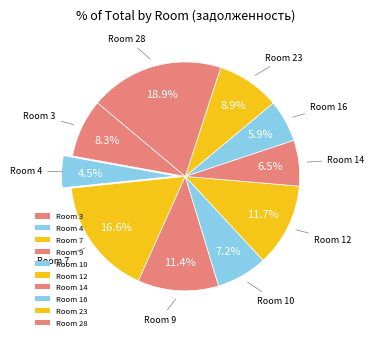

Does any single category account for the majority?

No